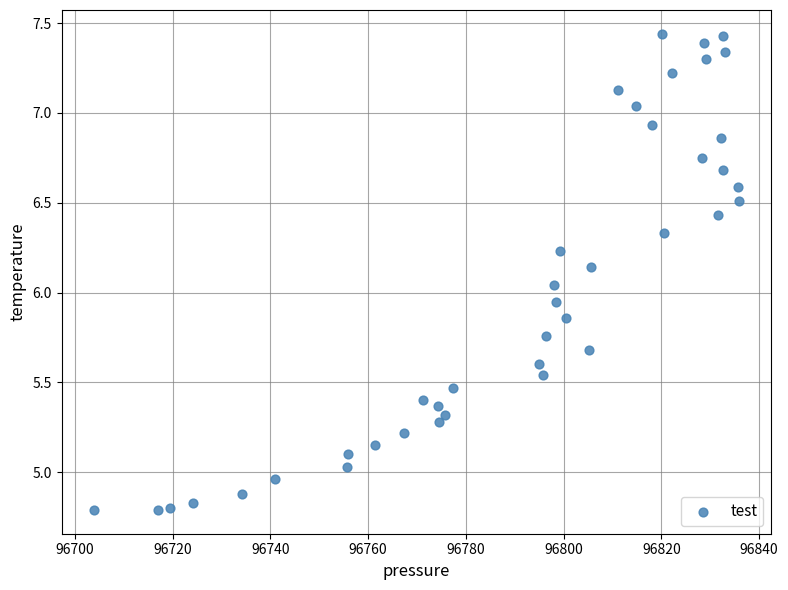

How many data points are displayed?

40